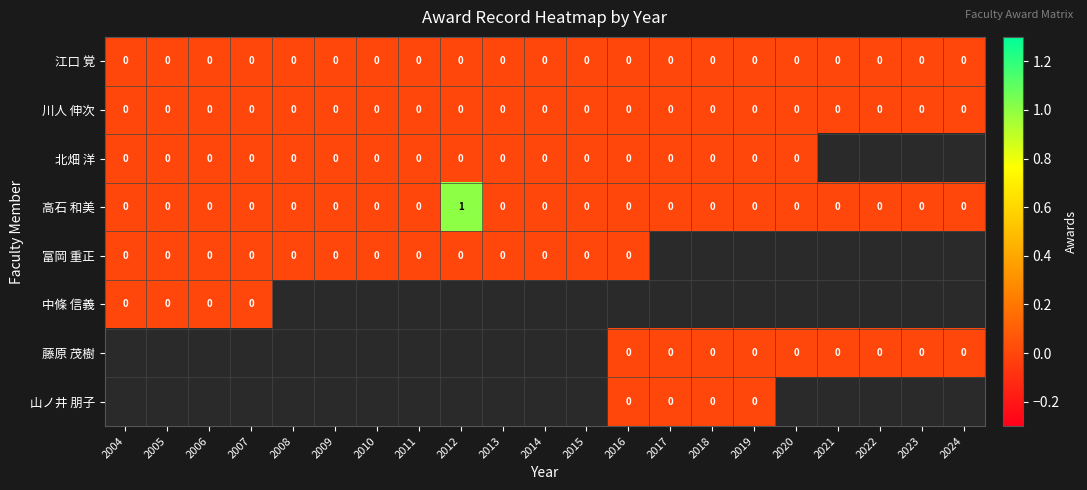

Which label corresponds to the largest value in the chart?

2012